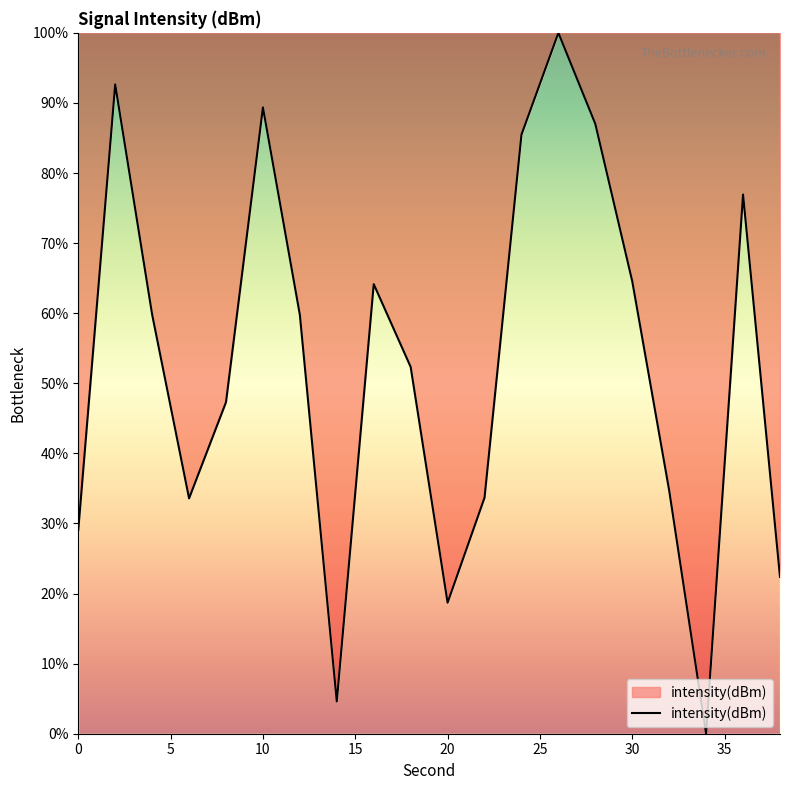

What is the greatest value displayed?

100.0